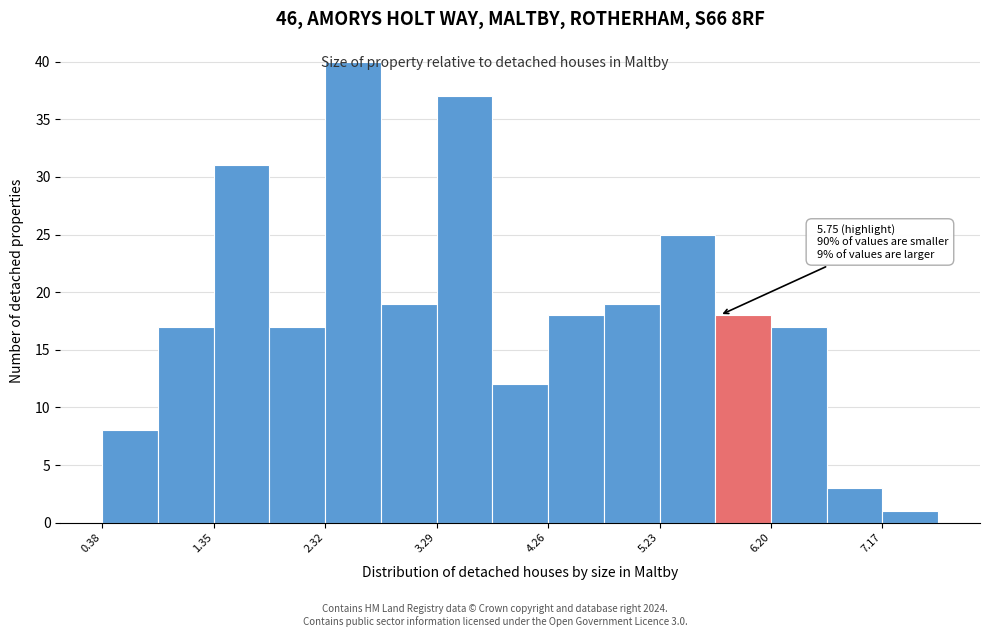

Over which range of the x-axis is the bar tallest?

2.3 to 2.8